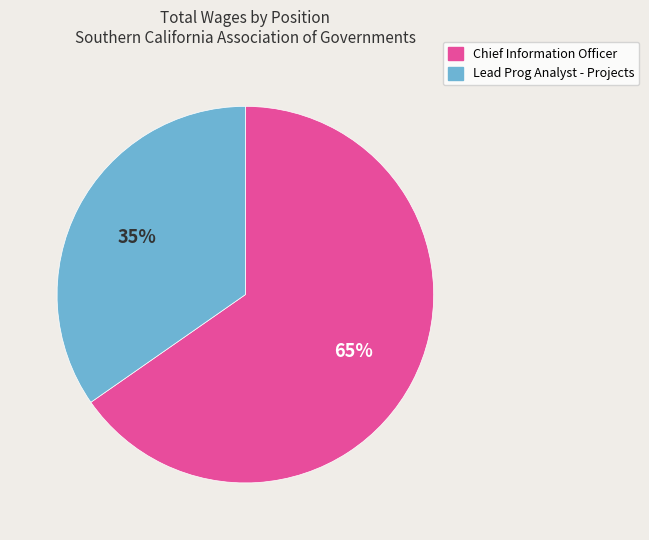

True or false: Lead Prog Analyst - Projects accounts for 35% of the total.

True